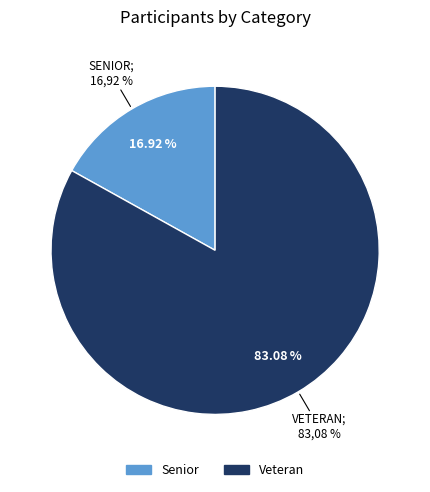

Does Veteran represent more than half of the total?

Yes